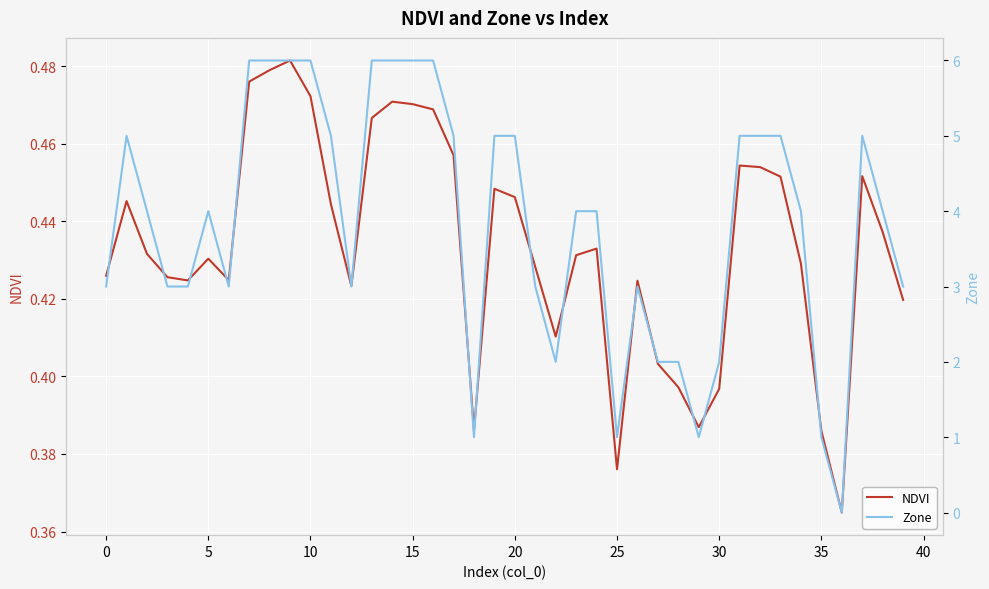

At how many categories does at least one series exceed 4?

17